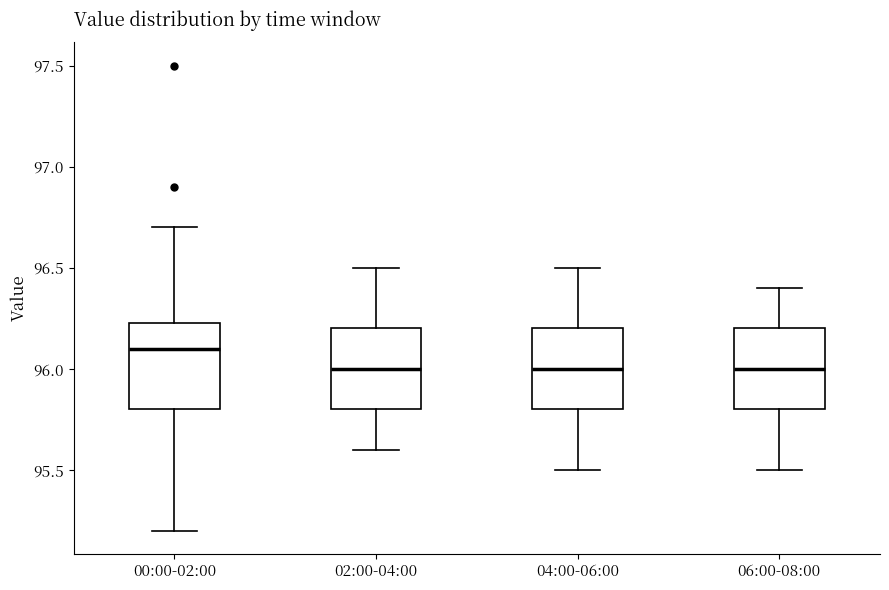

Reading left to right, transcribe this box plot: for each box, give where its median line is, the range the box spans, and where its two whiskers end, as read against the y-axis. The values are not printed on the chart, so give them approximately, as read against the axis.

00:00-02:00: median 96.10, box 95.80 to 96.25, whiskers 95.20 to 96.70
02:00-04:00: median 96.00, box 95.80 to 96.20, whiskers 95.60 to 96.50
04:00-06:00: median 96.00, box 95.80 to 96.20, whiskers 95.50 to 96.50
06:00-08:00: median 96.00, box 95.80 to 96.20, whiskers 95.50 to 96.40